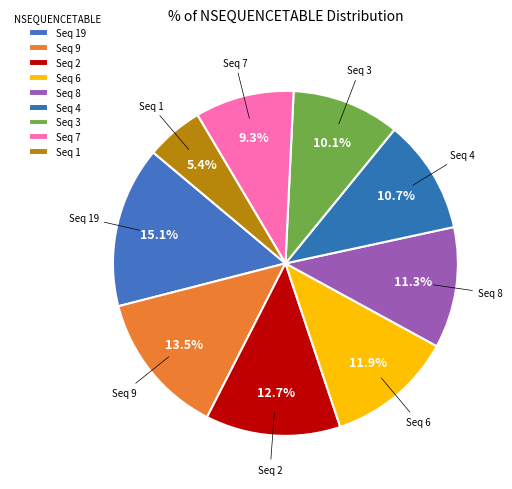

To the nearest percent, what is the average slice percentage?

11%